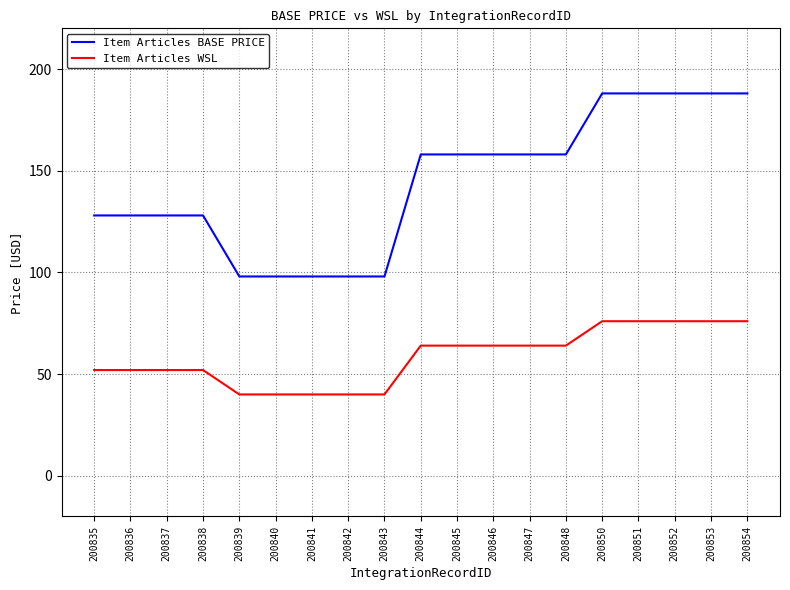

What are all the series names shown in the legend?

Item Articles BASE PRICE, Item Articles WSL